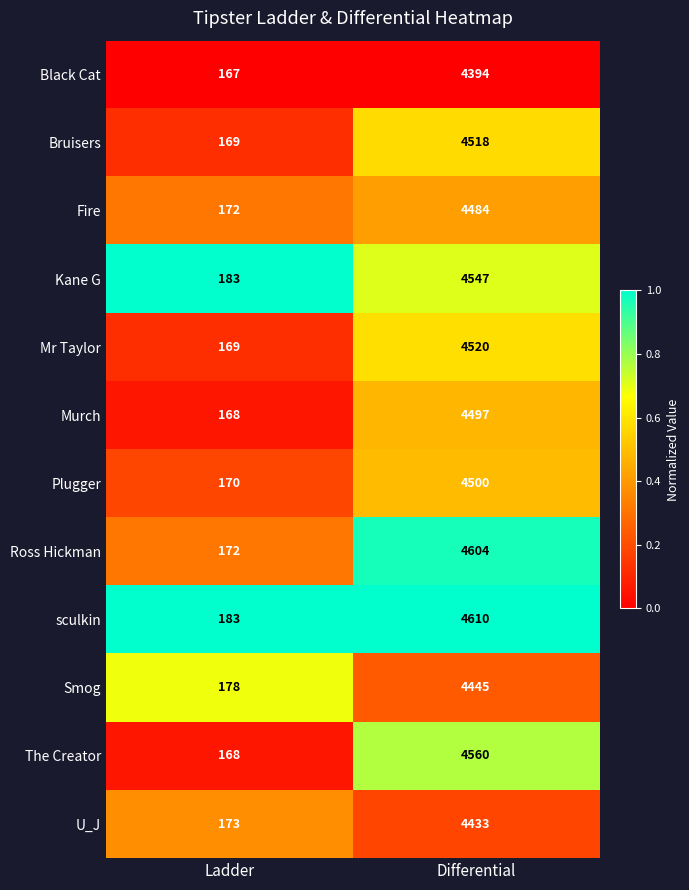

What is the difference between the Mr Taylor values at Differential and Ladder?

4351